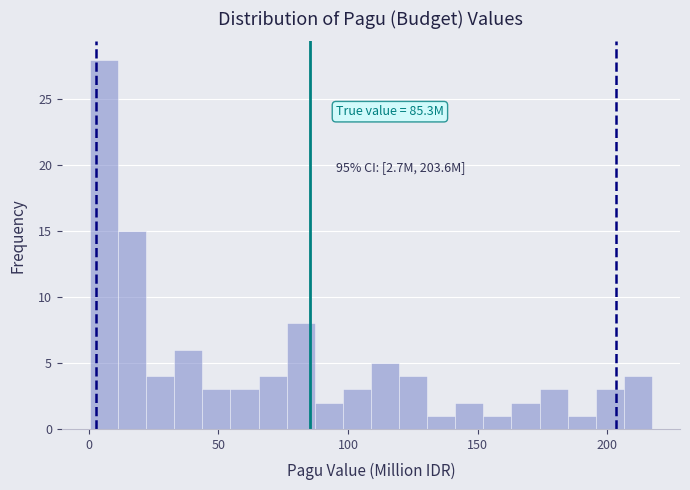

Around what value on the x-axis is the tallest bar? Give the approximate position of its centre, as read against the axis.

5